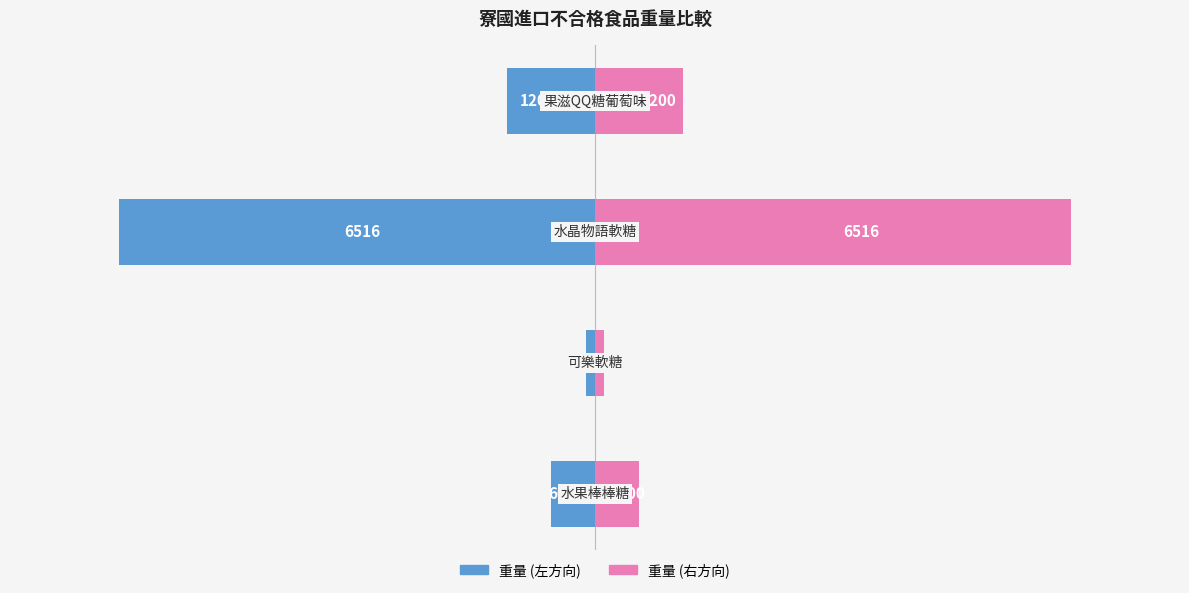

Count the number of categories in the chart.

4